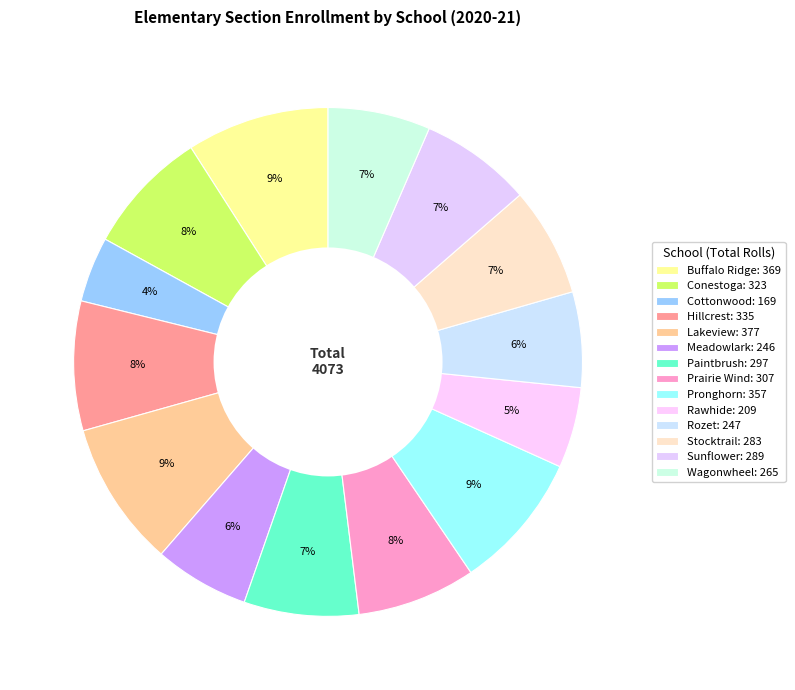

Is it true that Stocktrail is 14% of the pie?

False